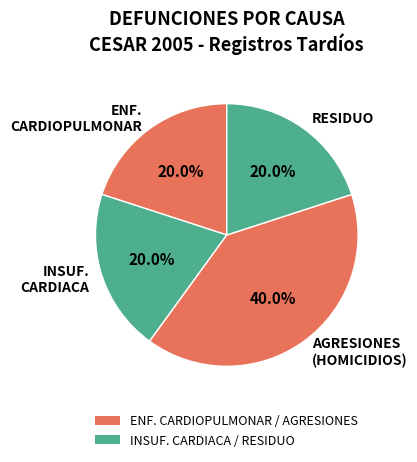

Is the sum of ENF. CARDIOPULMONAR and RESIDUO greater than half?

No